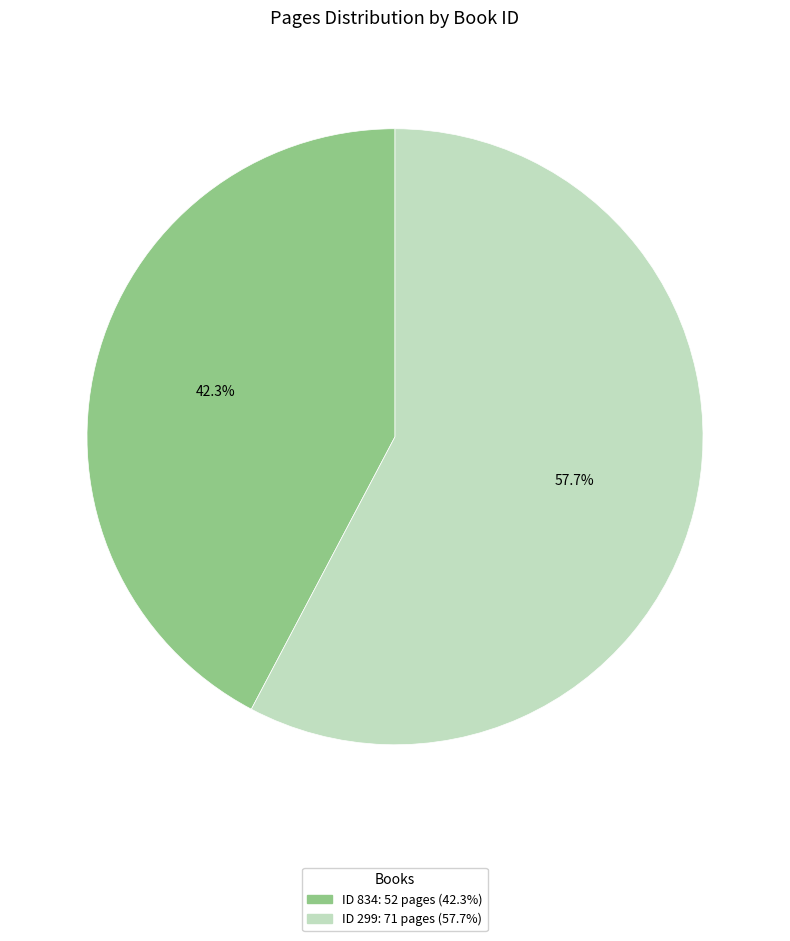

Does any single category account for the majority?

Yes